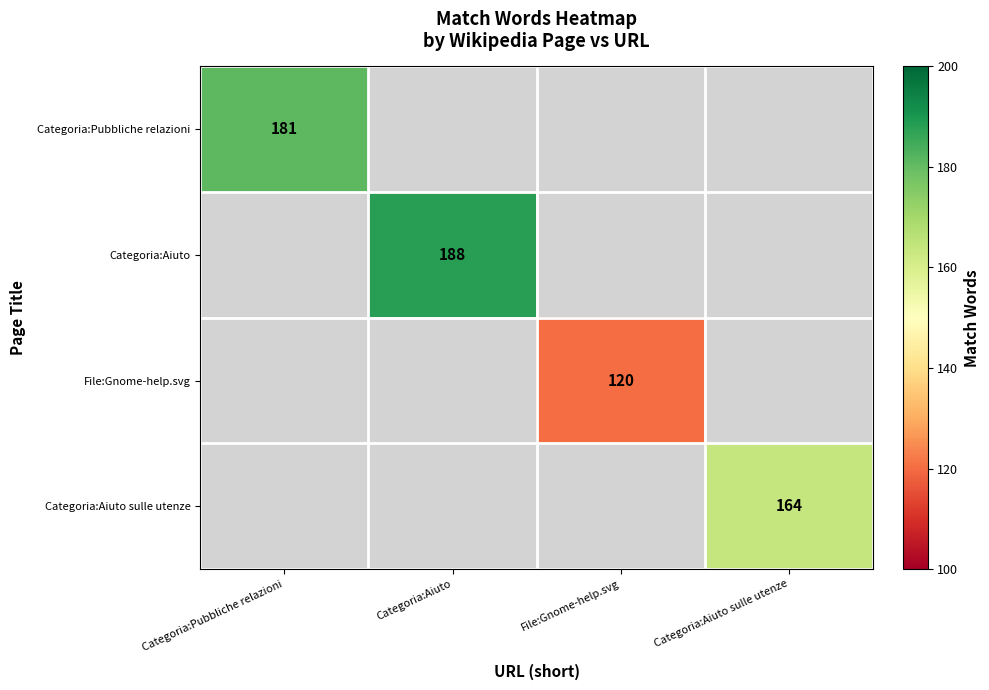

Which has a higher value, Categoria:Aiuto sulle utenze or Categoria:Pubbliche relazioni?

Categoria:Pubbliche relazioni